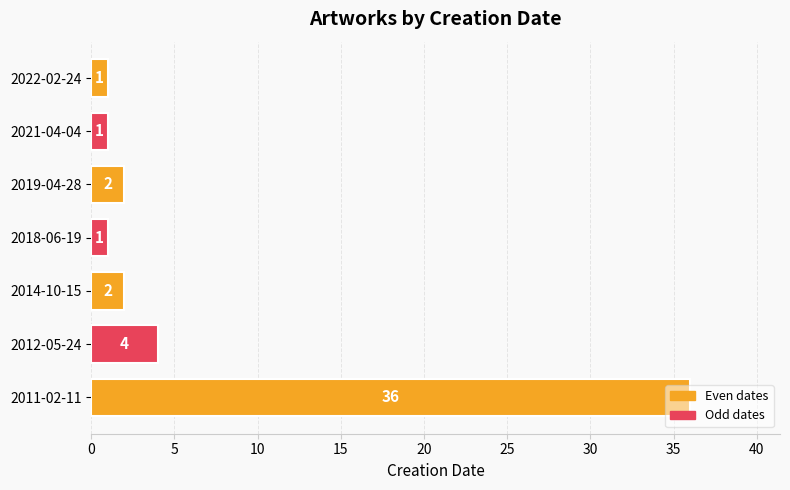

What is the ratio of the value at 2019-04-28 to the value at 2012-05-24?

0.5